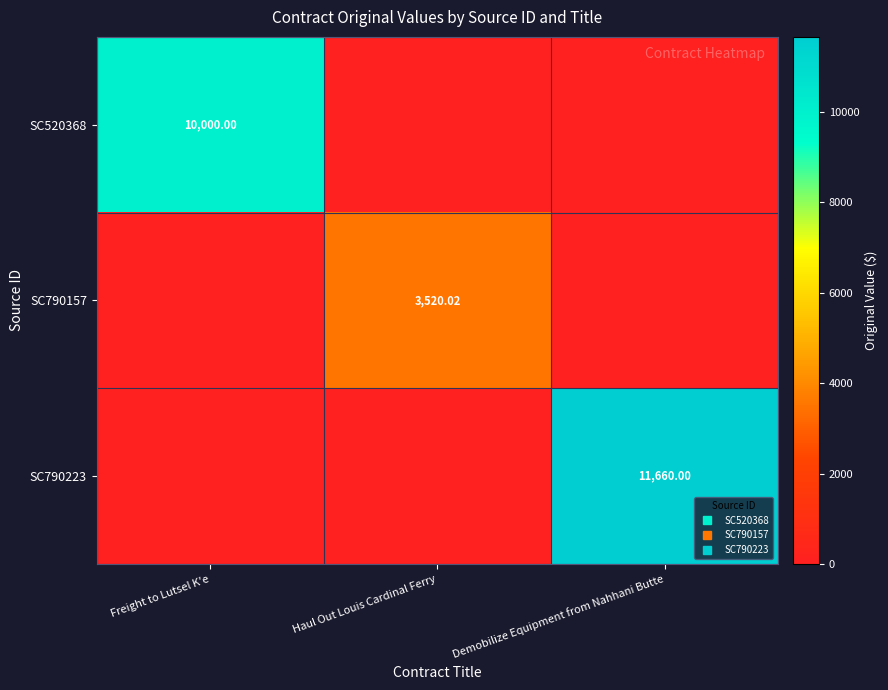

Count the SC520368 values in the range 0 to 10000.

3